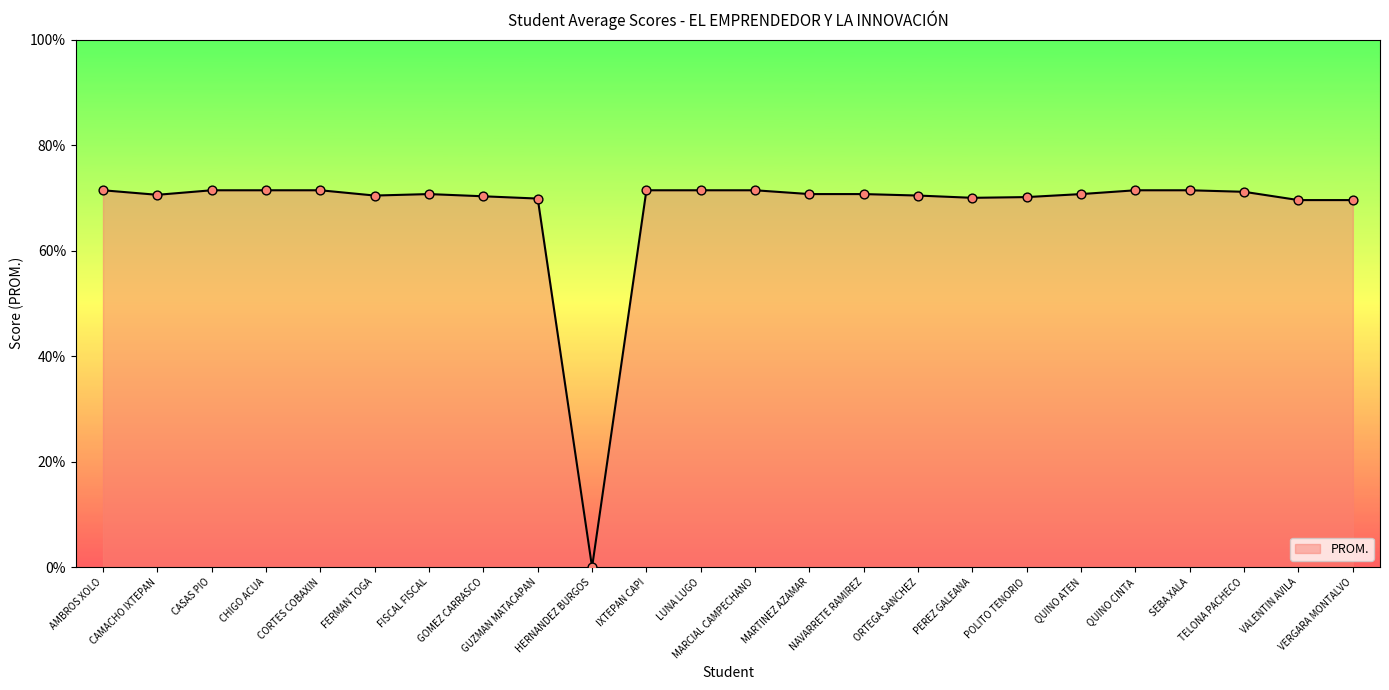

What is the ratio of the value at GUZMAN MATACAPAN to the value at NAVARRETE RAMIREZ?

1.0